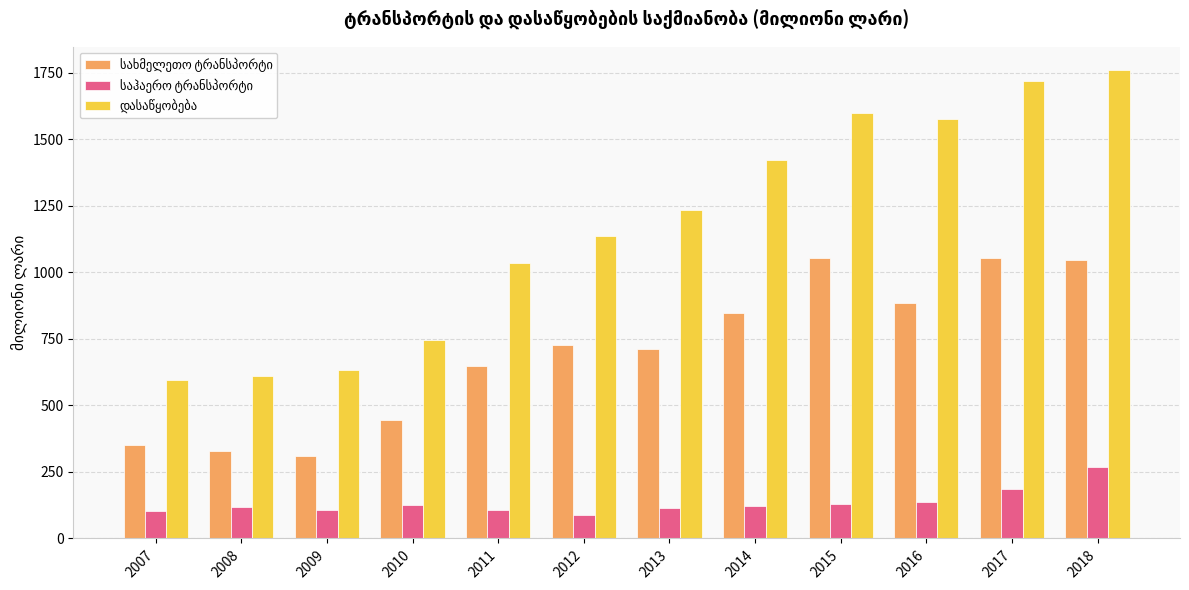

At how many categories does at least one series exceed 1197?

6